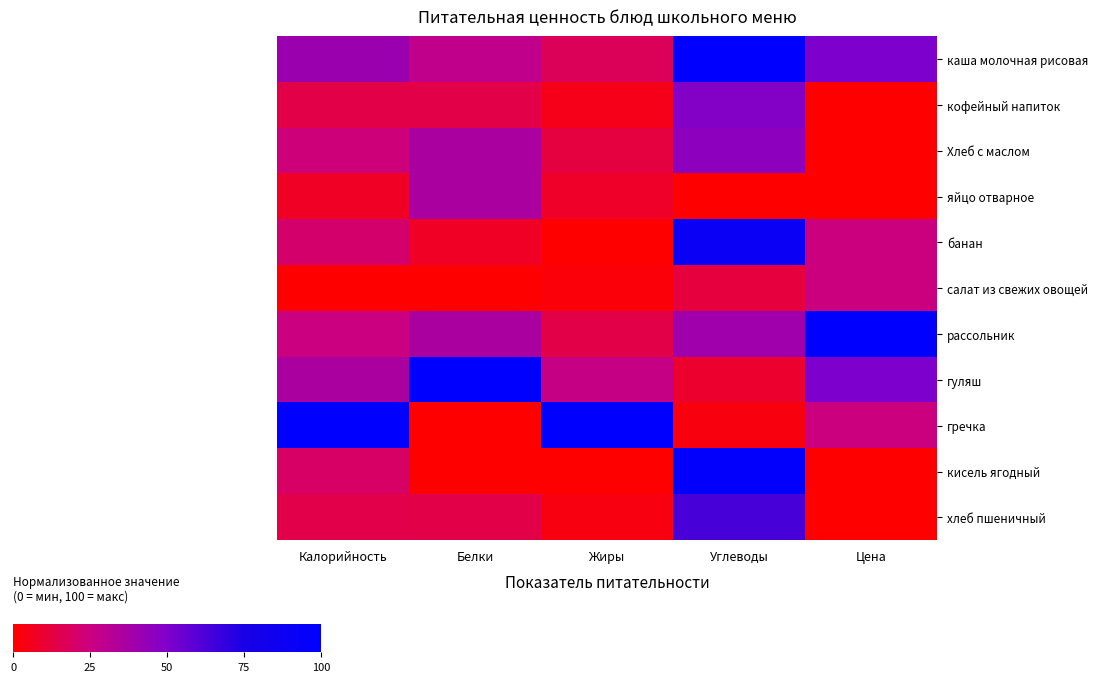

At which category does the chart reach its peak across all series?

Углеводы